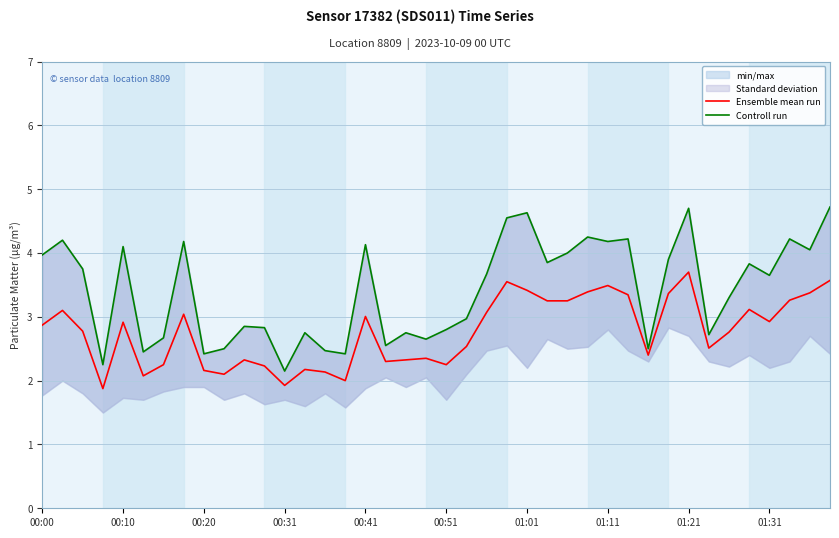

True or false: Ensemble mean run has a value of 3.0 at 00:41.

True